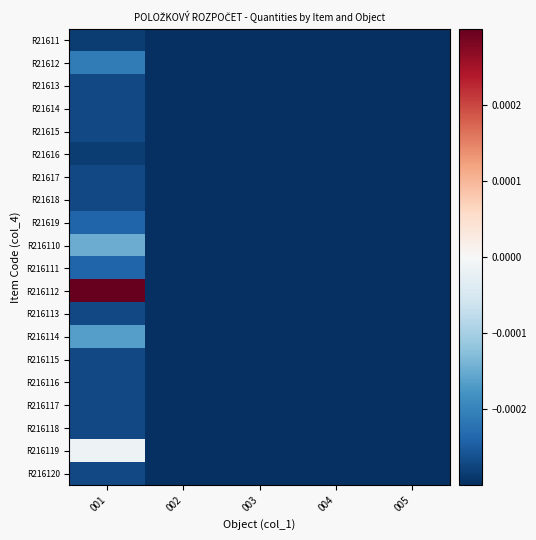

How many categories are shown in the chart?

5